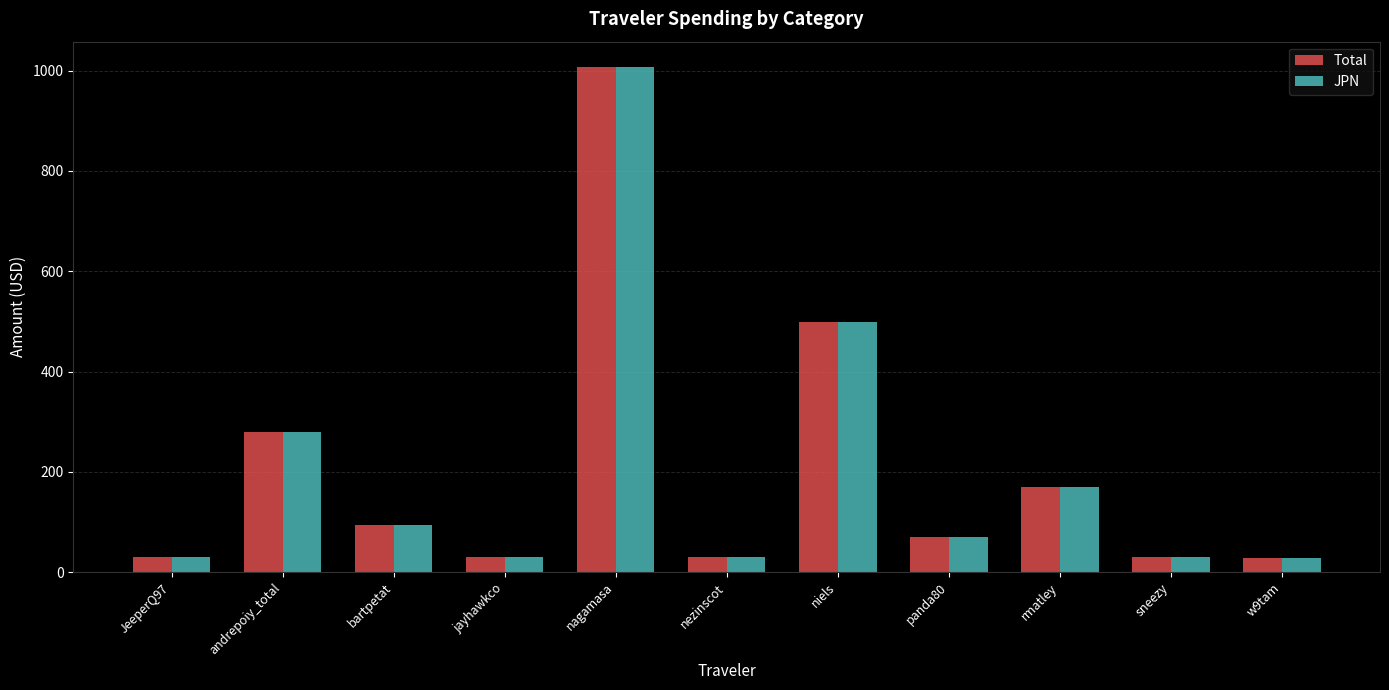

At which label does Total reach its peak?

nagamasa